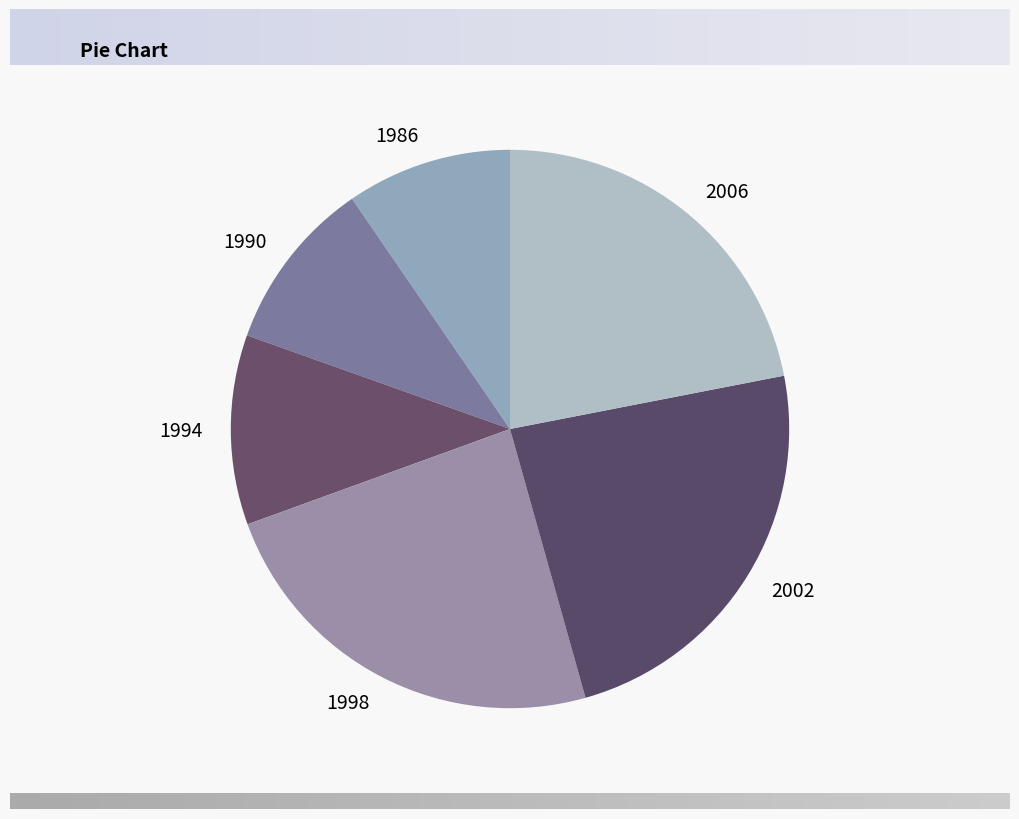

Count the number of slices in the pie.

6